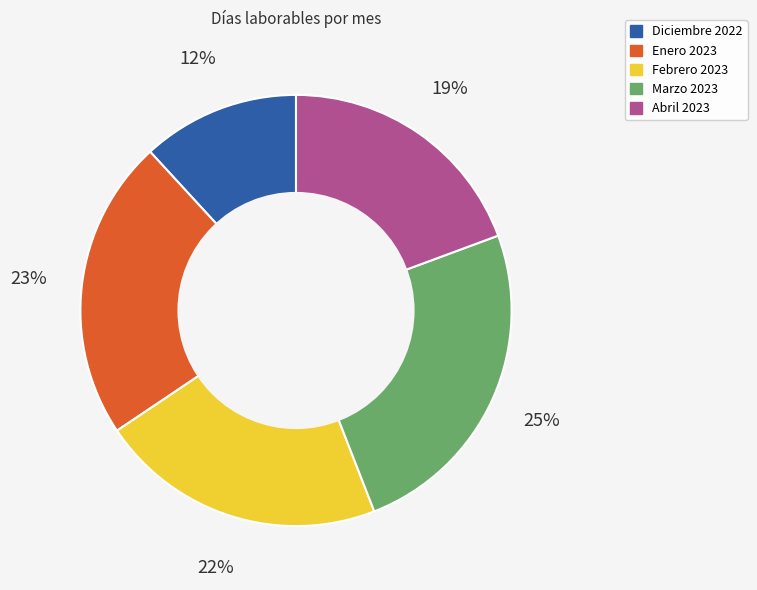

The Marzo 2023 slice represents 17% of the pie. True or false?

False